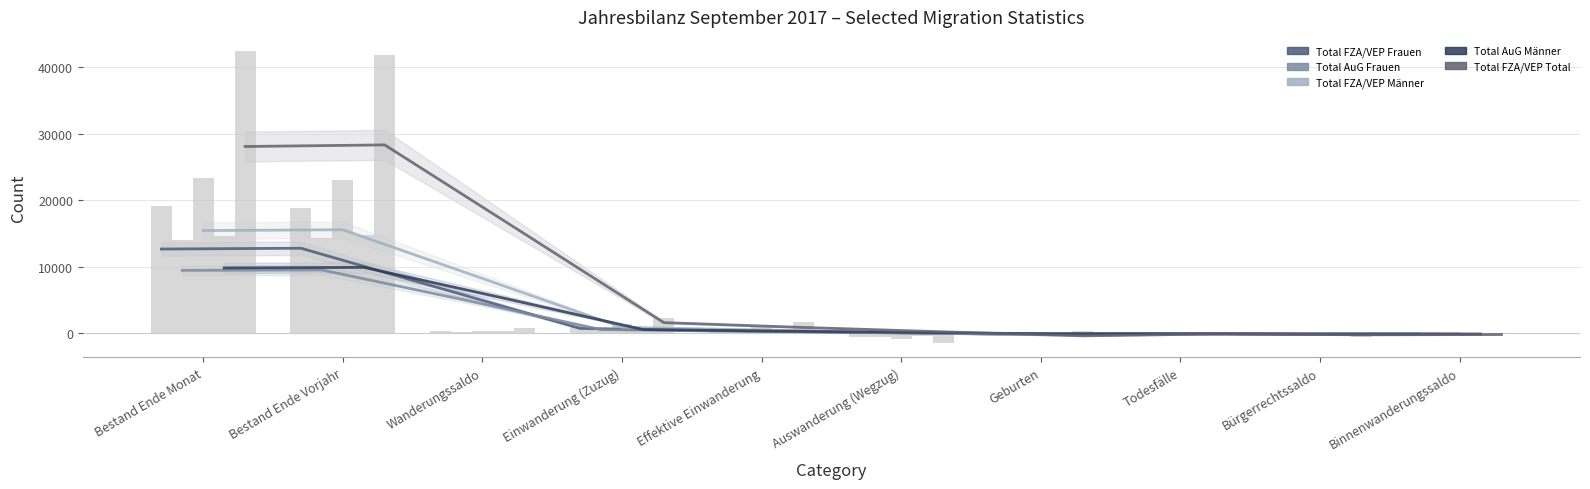

Which series changed the most between Bestand Ende Vorjahr and Todesfälle?

Total FZA/VEP Total